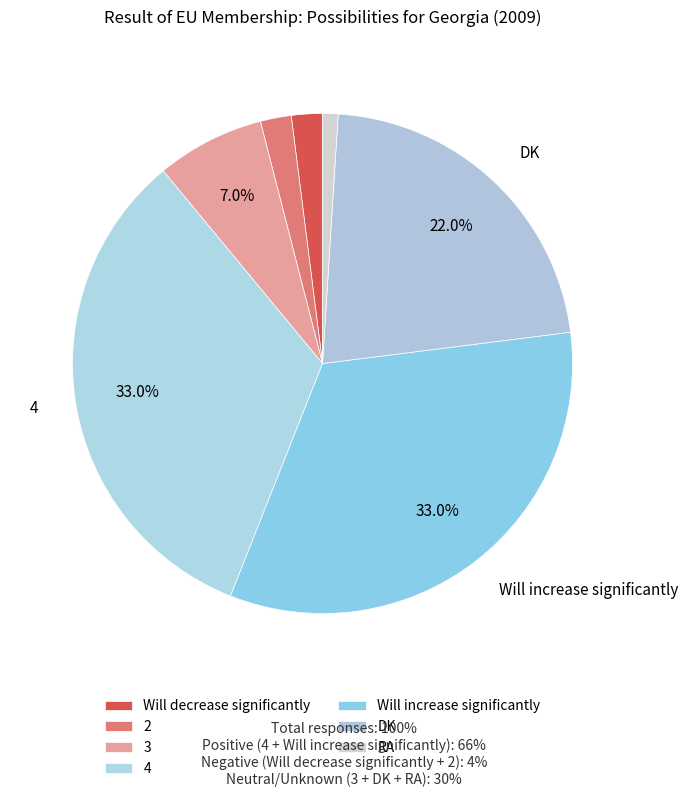

To the nearest percent, what is the combined percentage of 2 and Will decrease significantly?

4%